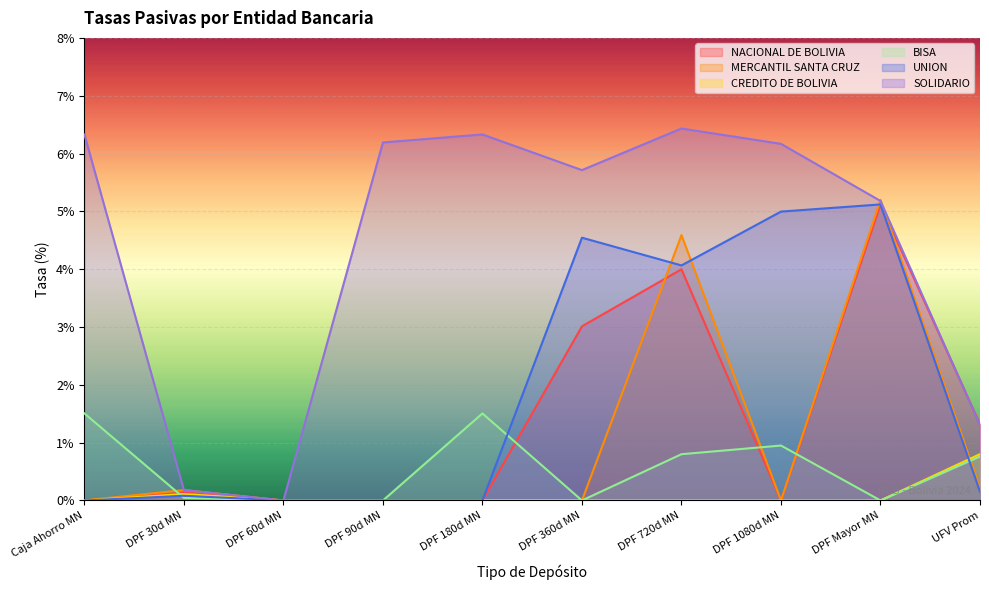

True or false: SOLIDARIO and CREDITO DE BOLIVIA intersect in this chart.

False